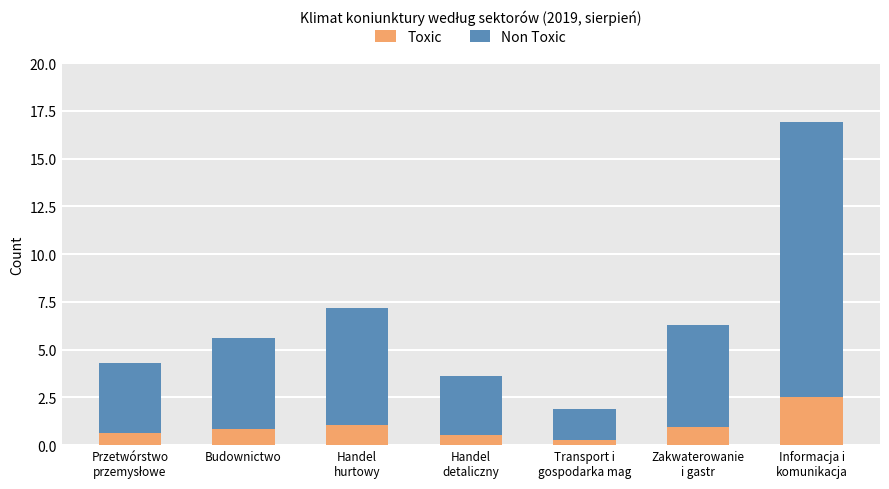

Reading right to left, list the values for the Toxic series.

2.5	0.9	0.3	0.5	1.1	0.8	0.6